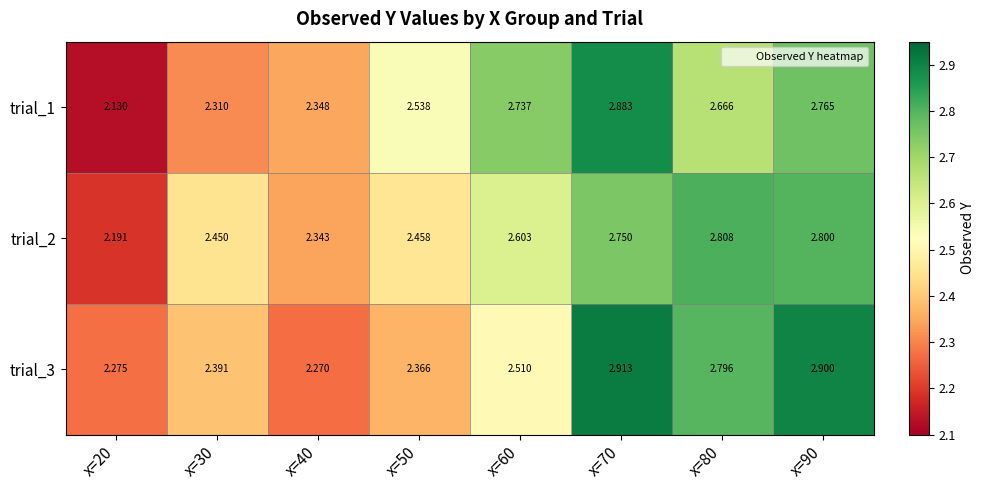

Is the value of trial_2 at x=60 greater than the value of trial_3 at x=60?

Yes